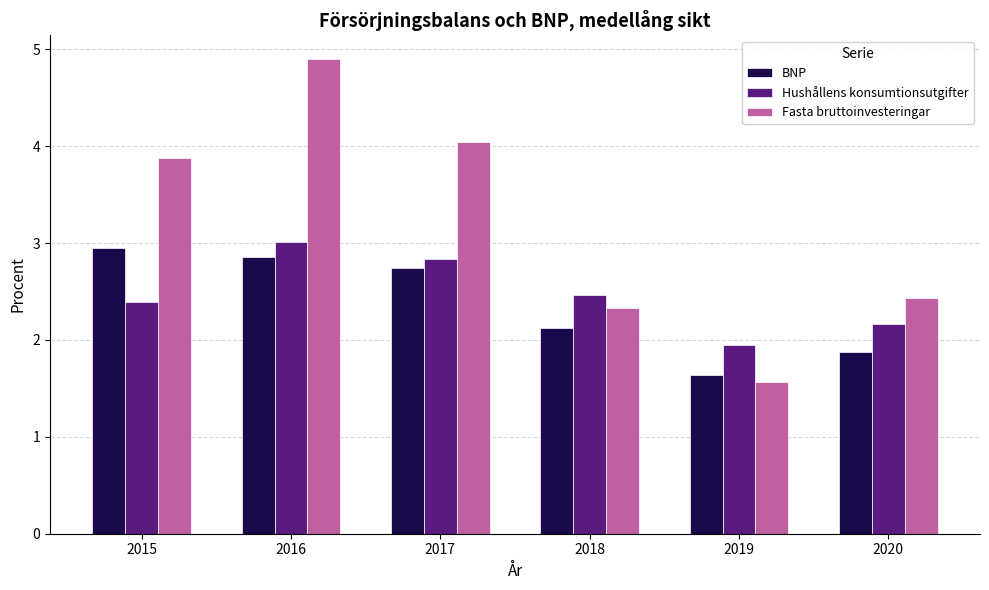

Reading left to right, extract all data points from this chart.

BNP: 2.9	2.9	2.7	2.1	1.6	1.9
Hushållens konsumtionsutgifter: 2.4	3.0	2.8	2.5	1.9	2.2
Fasta bruttoinvesteringar: 3.9	4.9	4.0	2.3	1.6	2.4